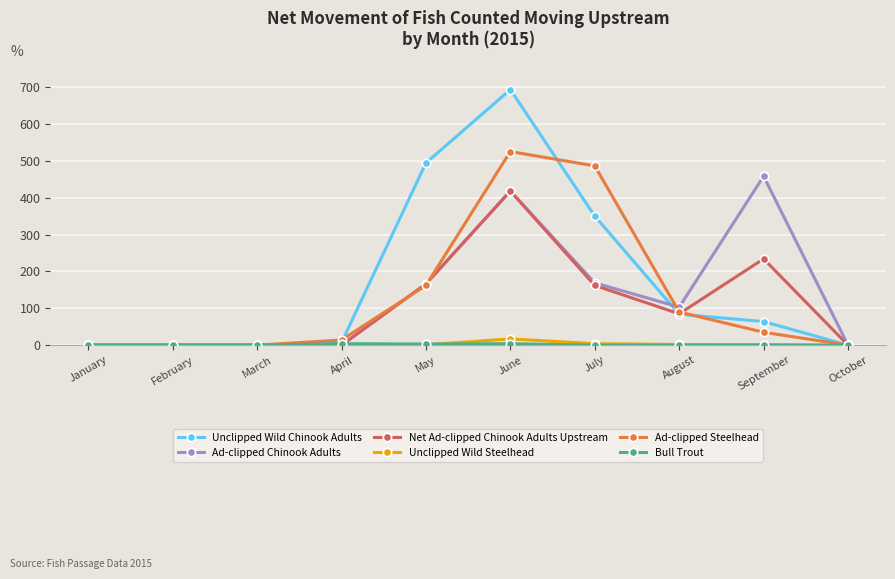

Between July and September, which series saw the biggest shift?

Ad-clipped Steelhead